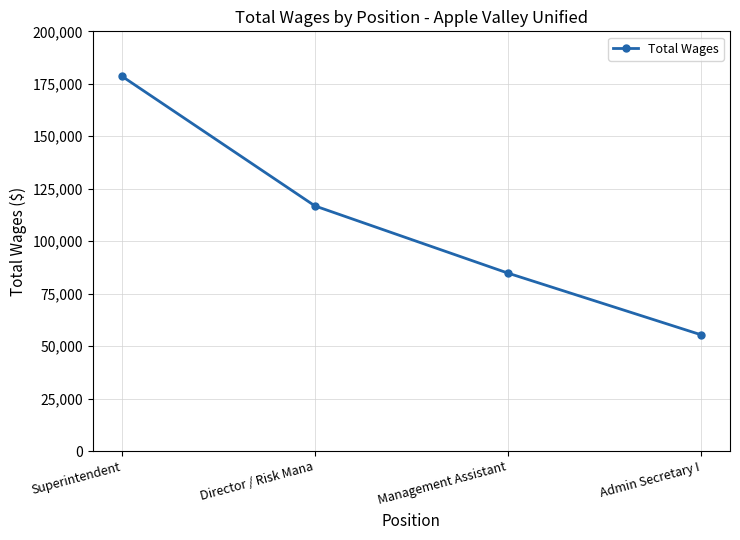

Count the values in the range 84770 to 178630.

3